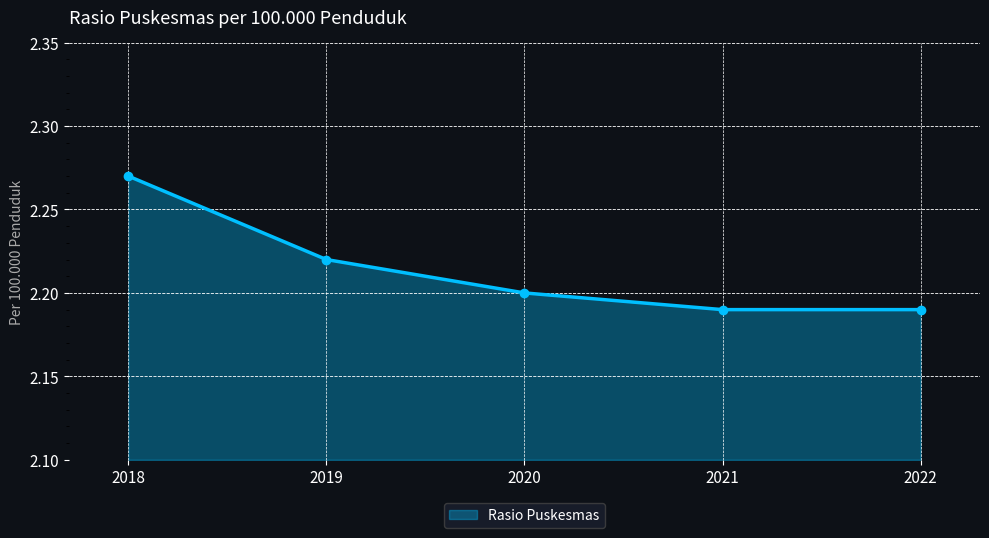

What is the difference between the maximum and minimum values?

0.1